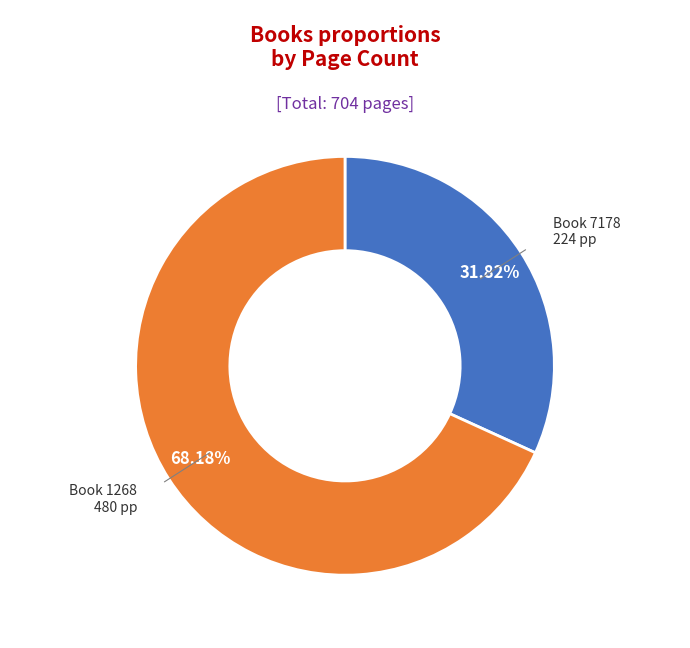

Does any single category account for the majority?

Yes